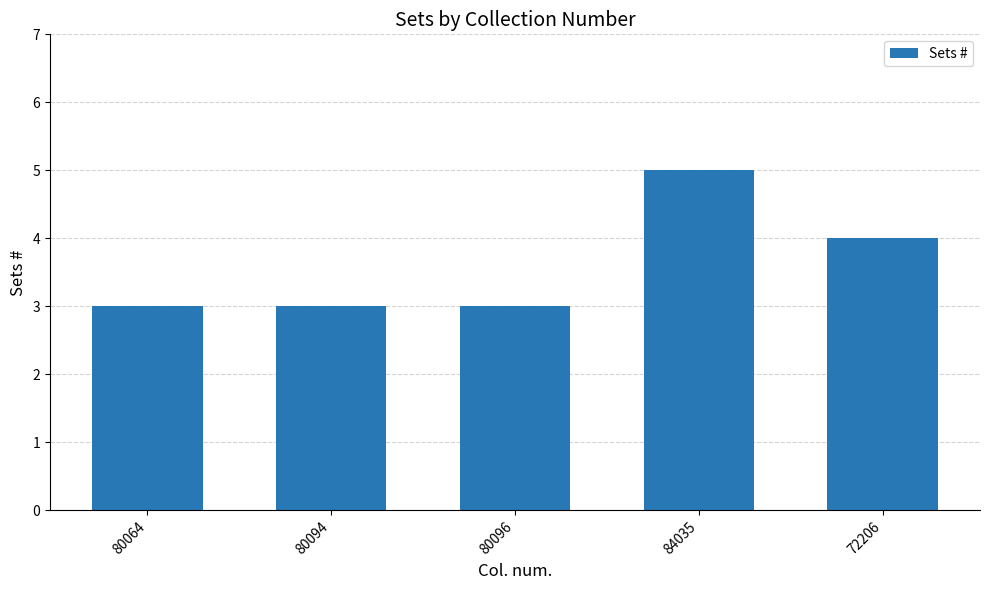

What is the difference between the second highest and second lowest values?

1